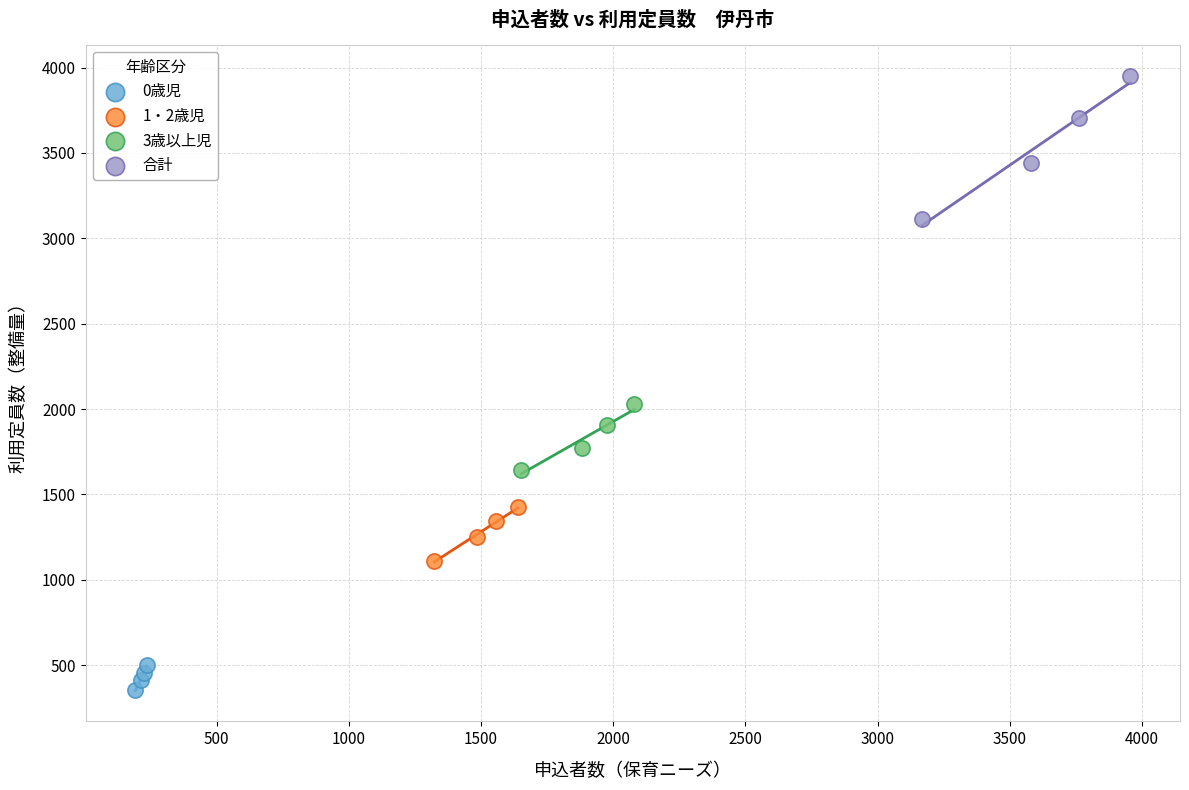

Which series has the widest spread of Y values?

合計